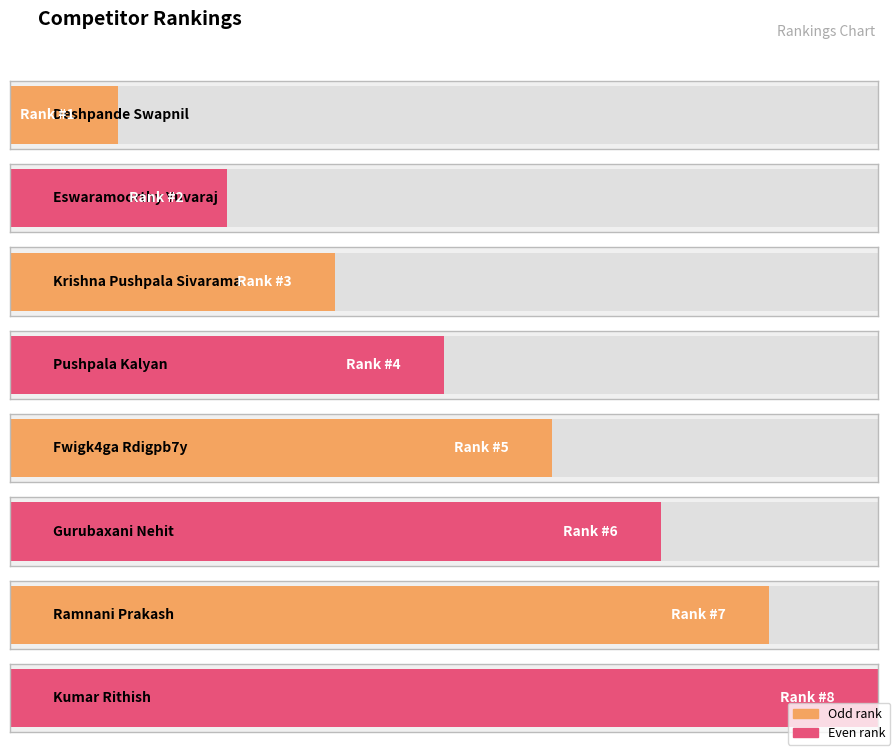

What is the average value?

4